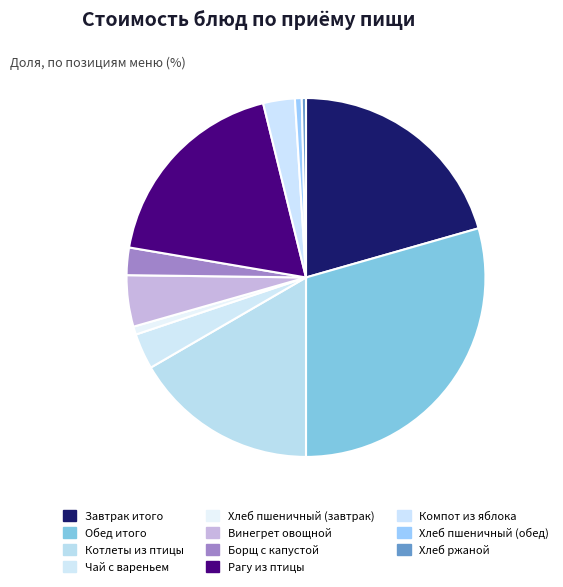

What percentage is NOT represented by Хлеб пшеничный (завтрак)?

99.3%